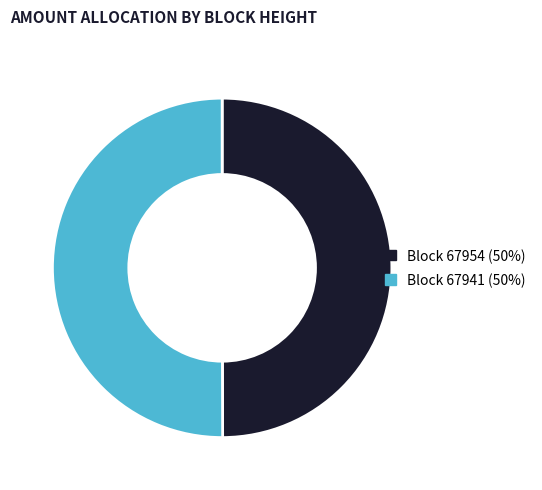

Combined, do Block 67954 (50%) and Block 67941 (50%) account for over 50%?

Yes